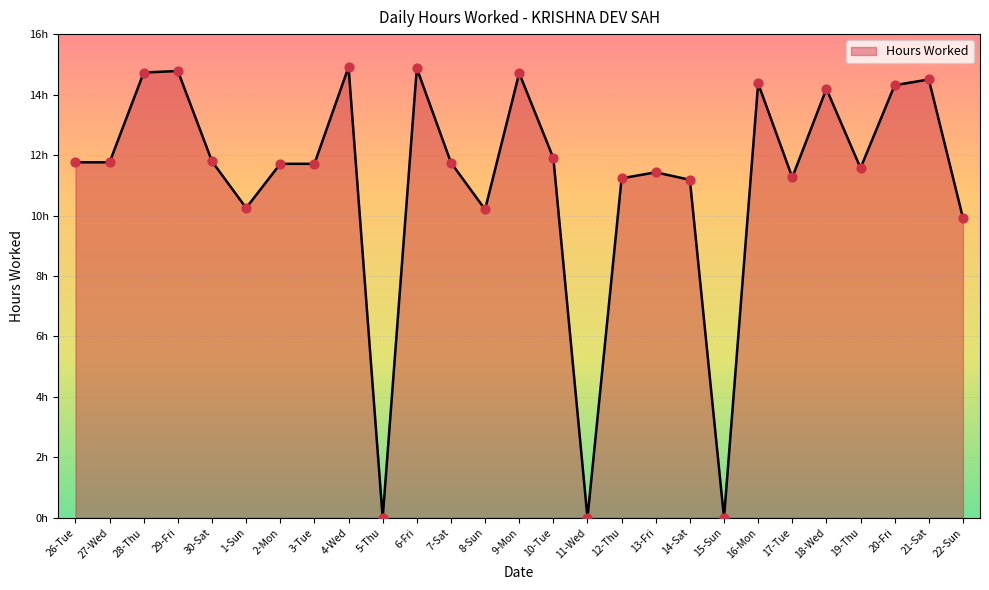

What is the ratio of the value at 7-Sat to the value at 22-Sun?

1.2